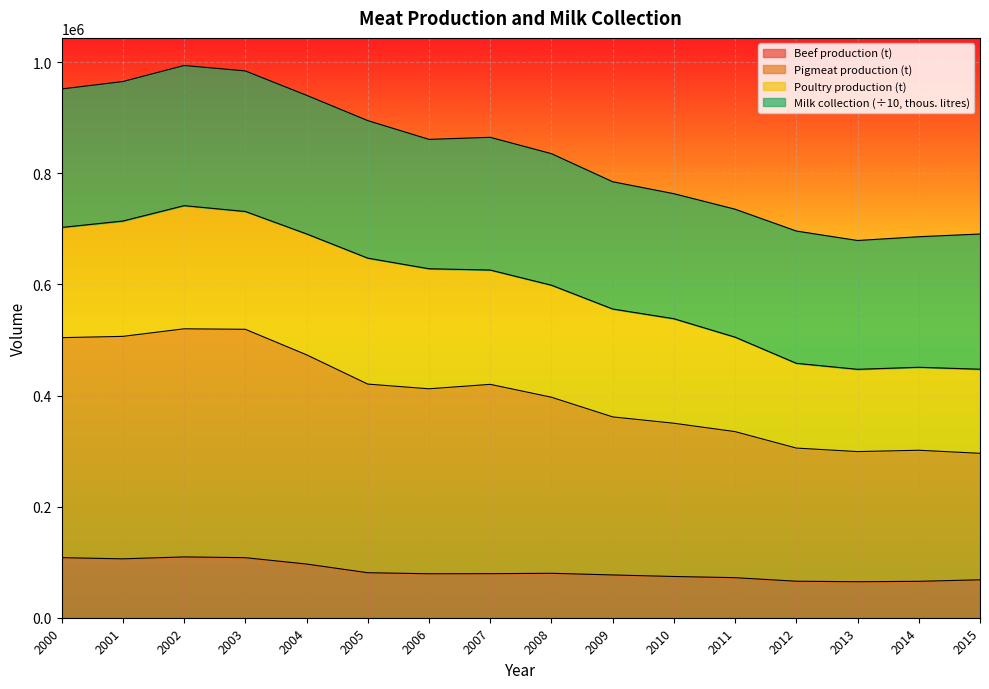

What is the total value across all series at 2015?

690896.6